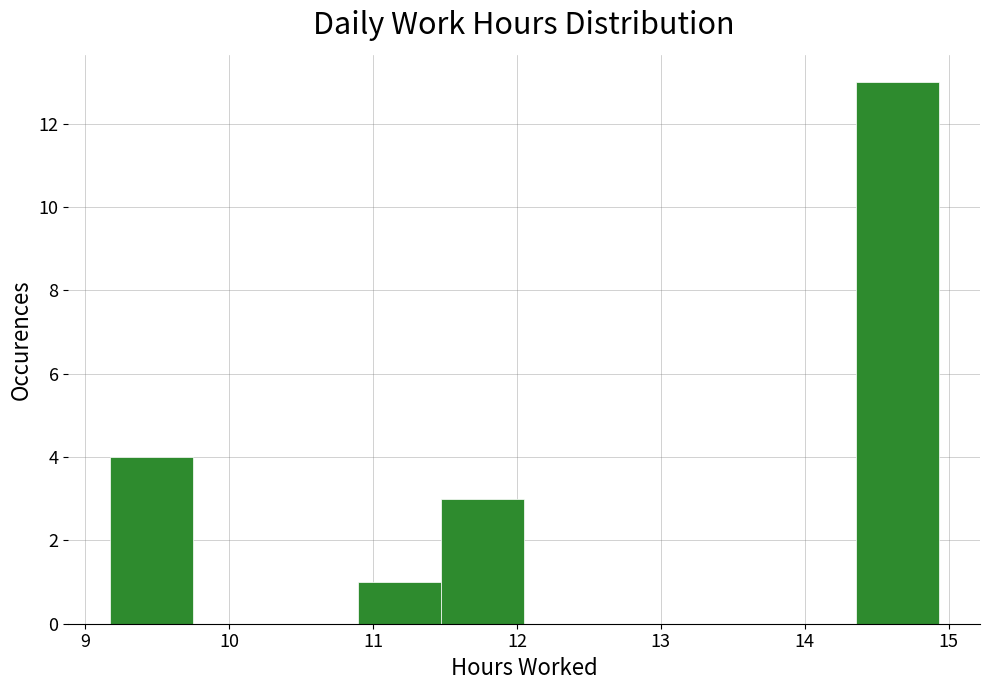

Which range on the x-axis has the tallest bar?

14.4 to 14.9